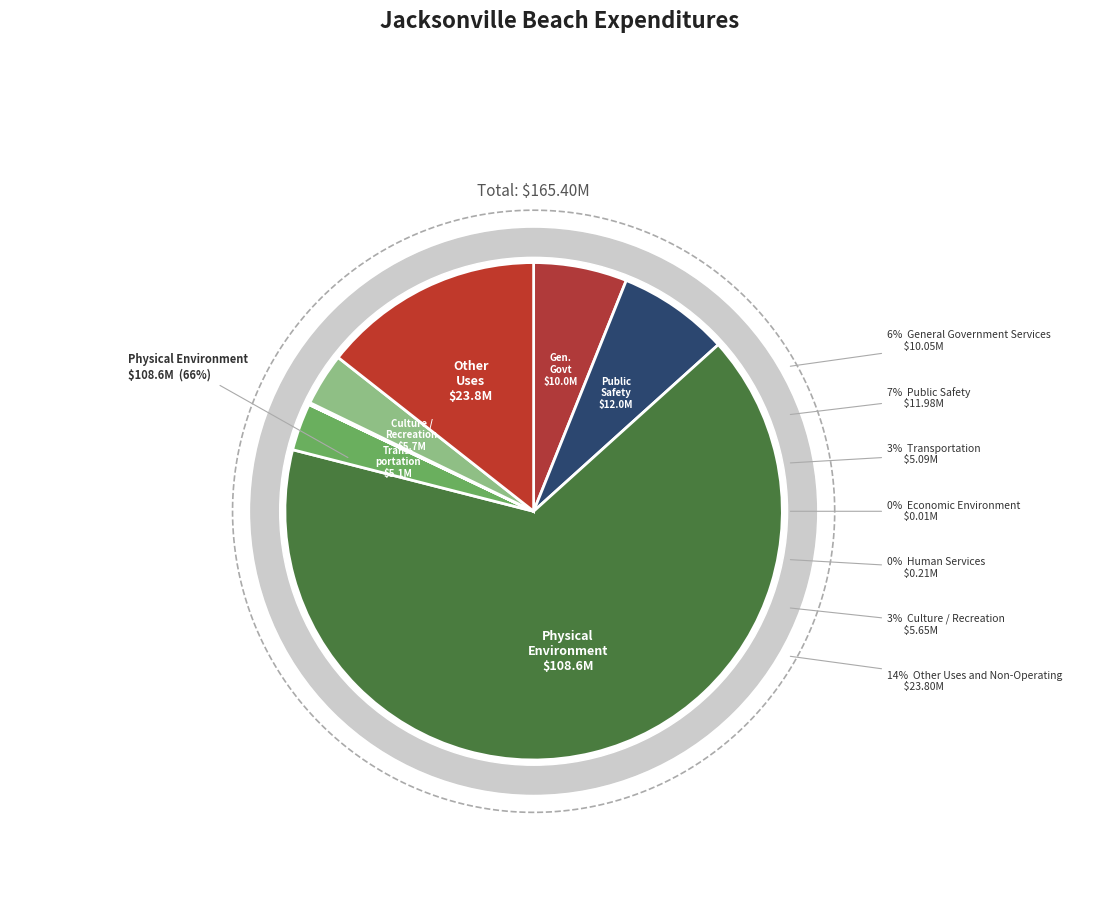

Is Physical Environment the majority of the pie?

Yes